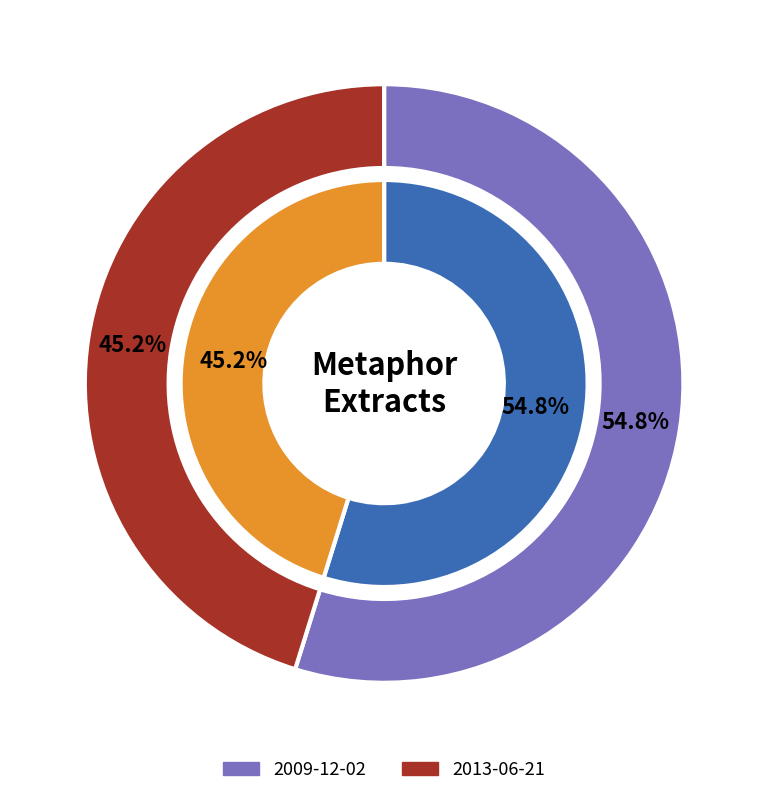

True or false: 2013-06-21 accounts for 50% of the total.

False